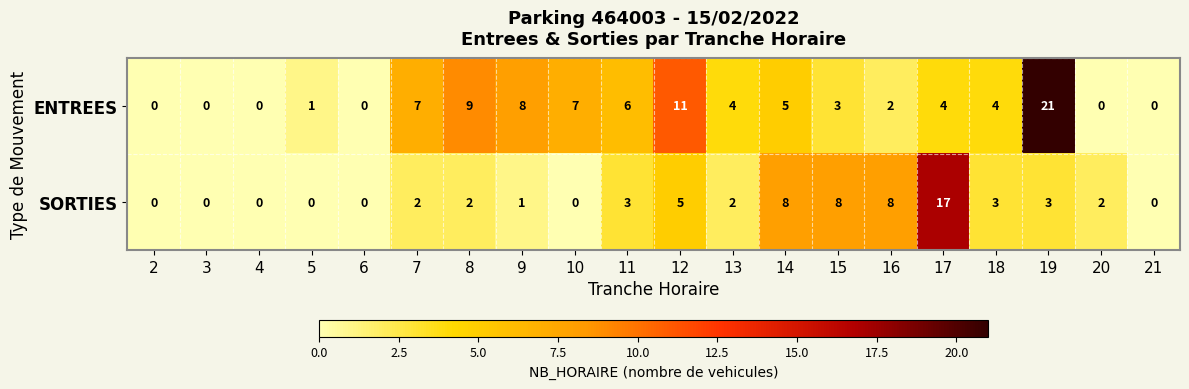

Which series has the largest total across all categories?

ENTREES